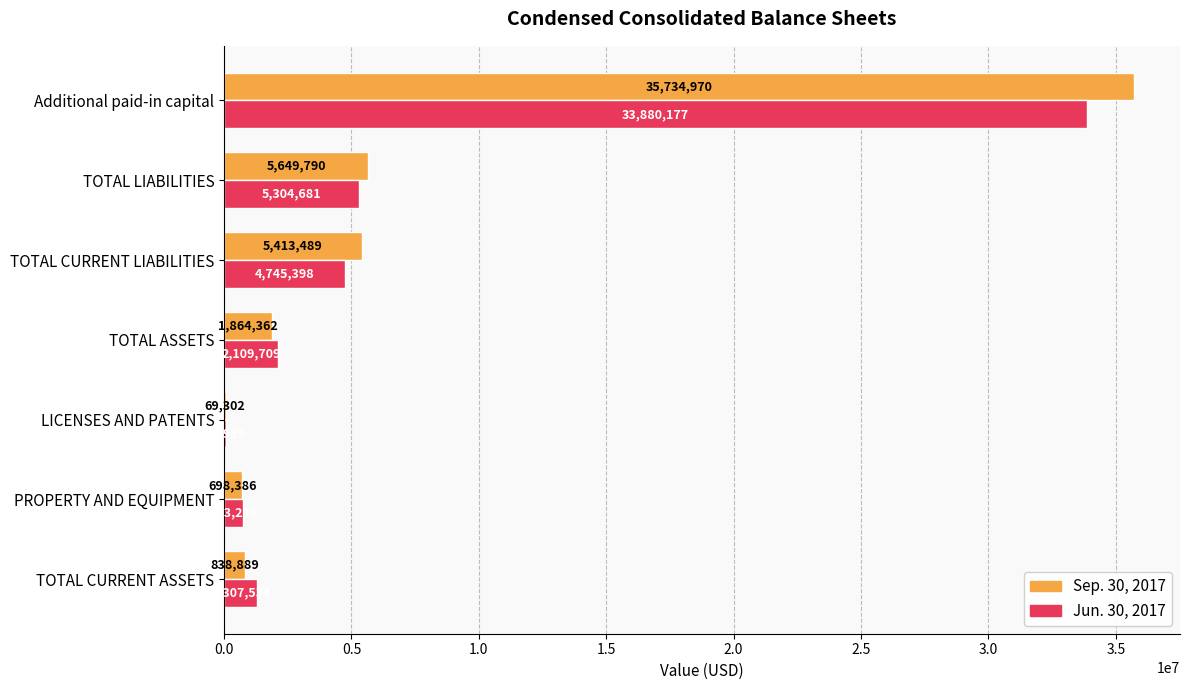

Which series changed the most between PROPERTY AND EQUIPMENT and TOTAL LIABILITIES?

Sep. 30, 2017